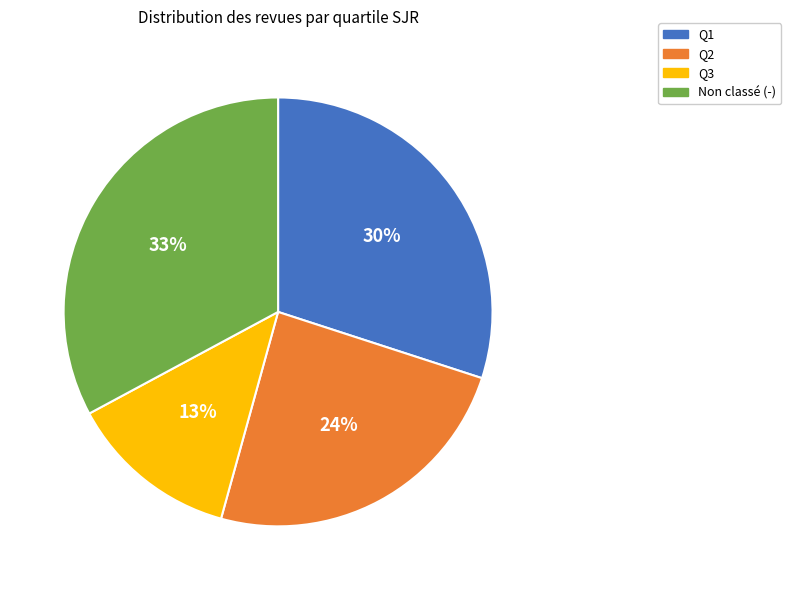

Is there any slice that represents more than half of the pie?

No